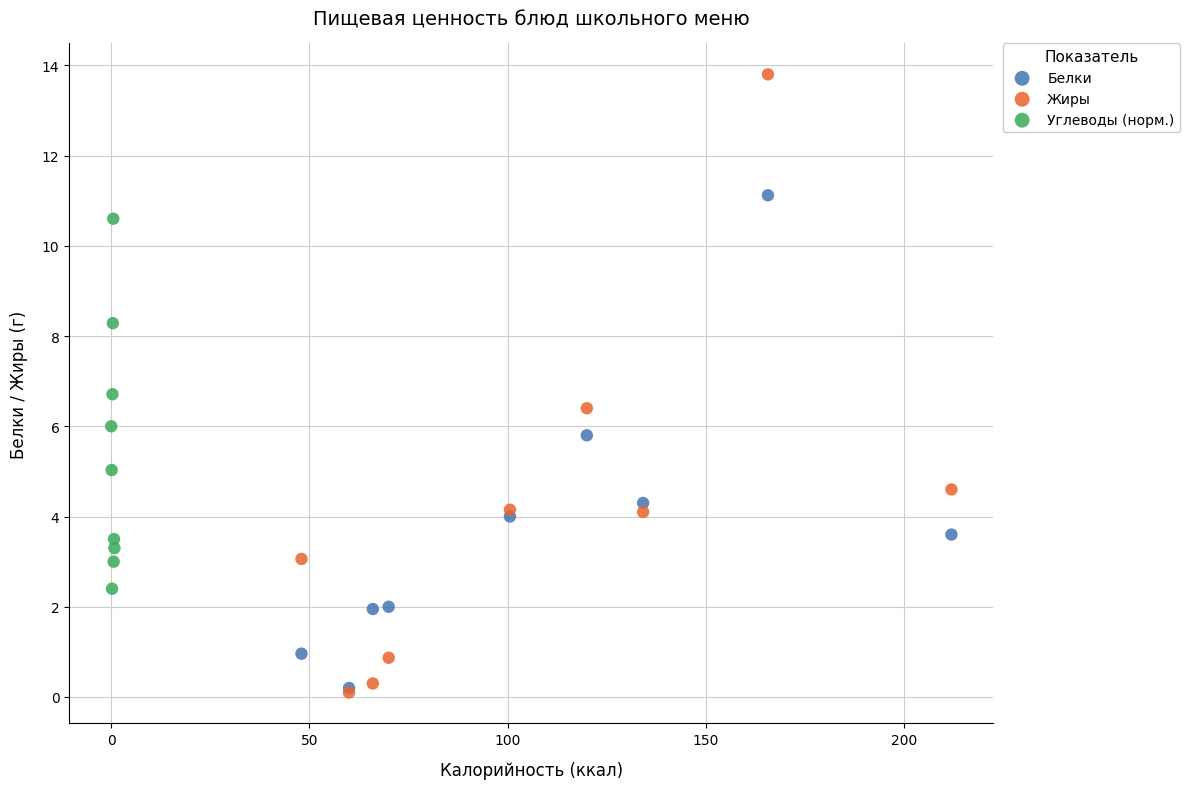

Which series has the largest Y range (max minus min)?

Жиры